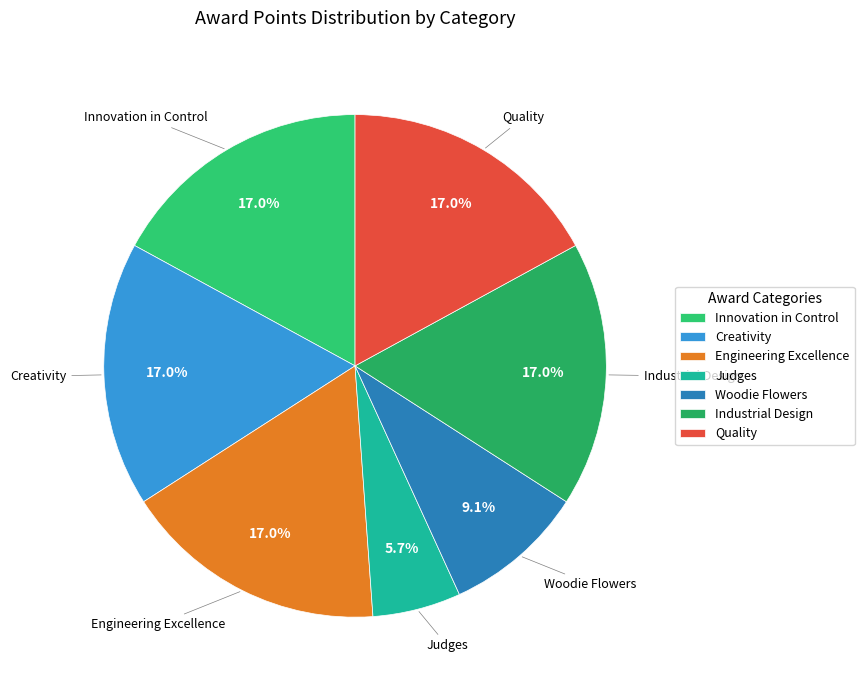

What is the ratio of the value at Creativity to the value at Innovation in Control?

1.0